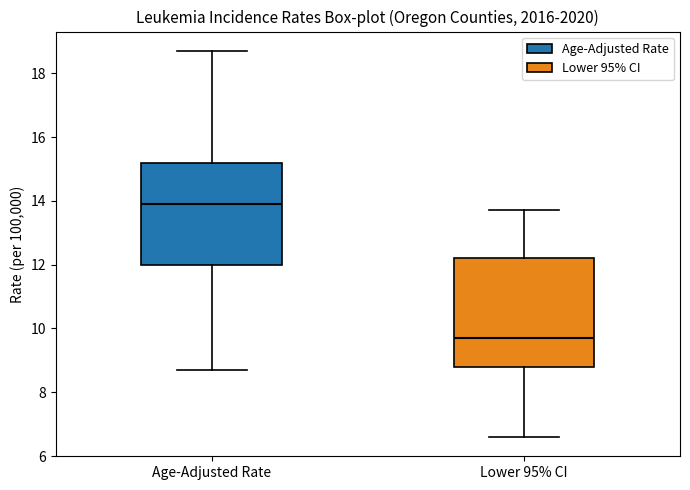

Reading left to right, transcribe this box plot: for each box, give where its median line is, the range the box spans, and where its two whiskers end, as read against the y-axis. The values are not printed on the chart, so give them approximately, as read against the axis.

Age-Adjusted Rate: median 14.0, box 12.0 to 15.2, whiskers 8.8 to 18.8
Lower 95% CI: median 9.8, box 8.8 to 12.2, whiskers 6.6 to 13.8